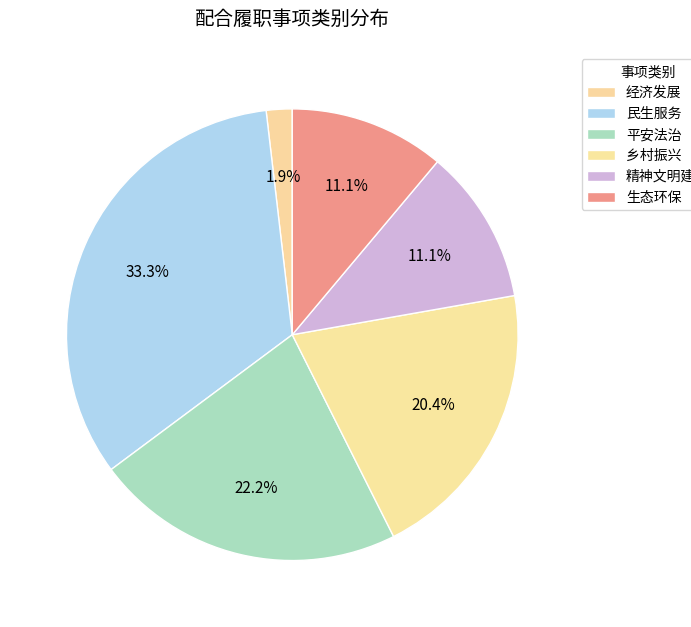

What is the ratio of the value at 平安法治 to the value at 生态环保?

2.0